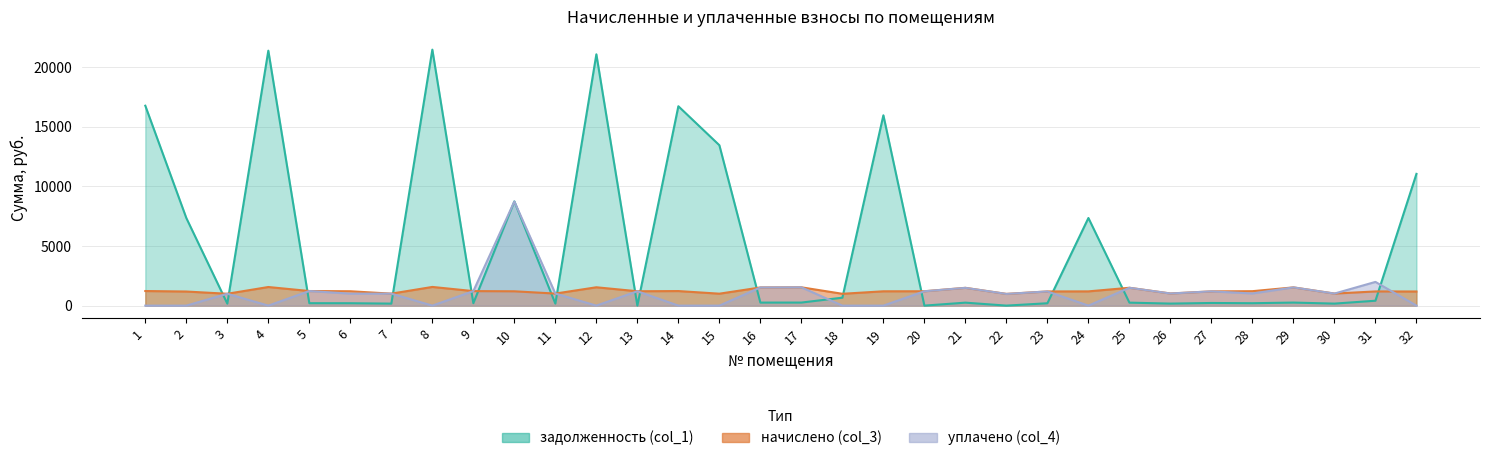

Reading left to right, extract all data points from this chart.

задолженность (col_1): 1=16774.2	2=7353.4	3=165.9	4=21392.6	5=204.1	6=200.5	7=168.0	8=21479.7	9=203.0	10=8744.0	11=168.5	12=21087.7	13=0.0	14=16730.6	15=13459.1	16=253.9	17=256.0	18=667.2	19=15971.3	20=0.0	21=248.6	22=0.0	23=198.2	24=7353.0	25=249.6	26=169.6	27=221.3	28=201.9	29=254.9	30=168.5	31=410.5	32=11055.2
начислено (col_3): 1=1224.3	2=1183.0	3=995.3	4=1561.4	5=1224.3	6=1205.2	7=1004.9	8=1567.7	9=1217.9	10=1202.0	11=1011.2	12=1539.1	13=1205.2	14=1221.1	15=1001.7	16=1523.2	17=1535.9	18=992.2	19=1202.0	20=1205.2	21=1491.4	22=982.6	23=1189.3	24=1195.7	25=1497.8	26=1017.6	27=1195.7	28=1211.6	29=1529.6	30=1011.2	31=1189.3	32=1186.1
уплачено (col_4): 1=0.0	2=0.0	3=995.3	4=0.0	5=1225.0	6=1005.0	7=1004.8	8=0.0	9=1217.7	10=8736.3	11=1011.2	12=0.0	13=1205.2	14=0.0	15=0.0	16=1523.2	17=1535.9	18=0.0	19=0.0	20=1205.2	21=1491.4	22=981.0	23=1189.2	24=0.0	25=1497.8	26=1017.6	27=1195.7	28=1019.5	29=1529.6	30=1011.2	31=1989.6	32=0.0